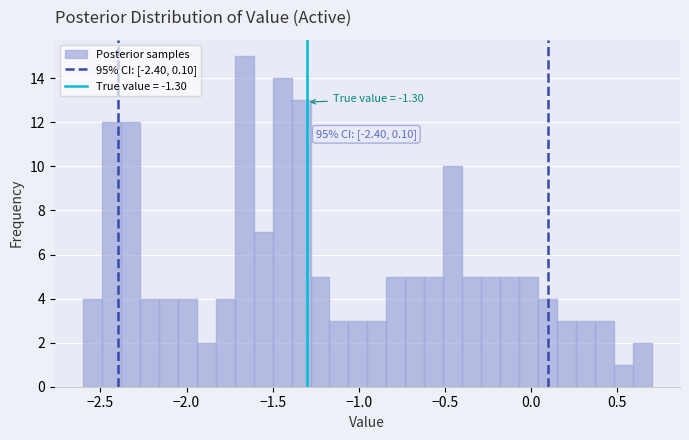

Around what value on the x-axis is the tallest bar? Give the approximate position of its centre, as read against the axis.

-1.65